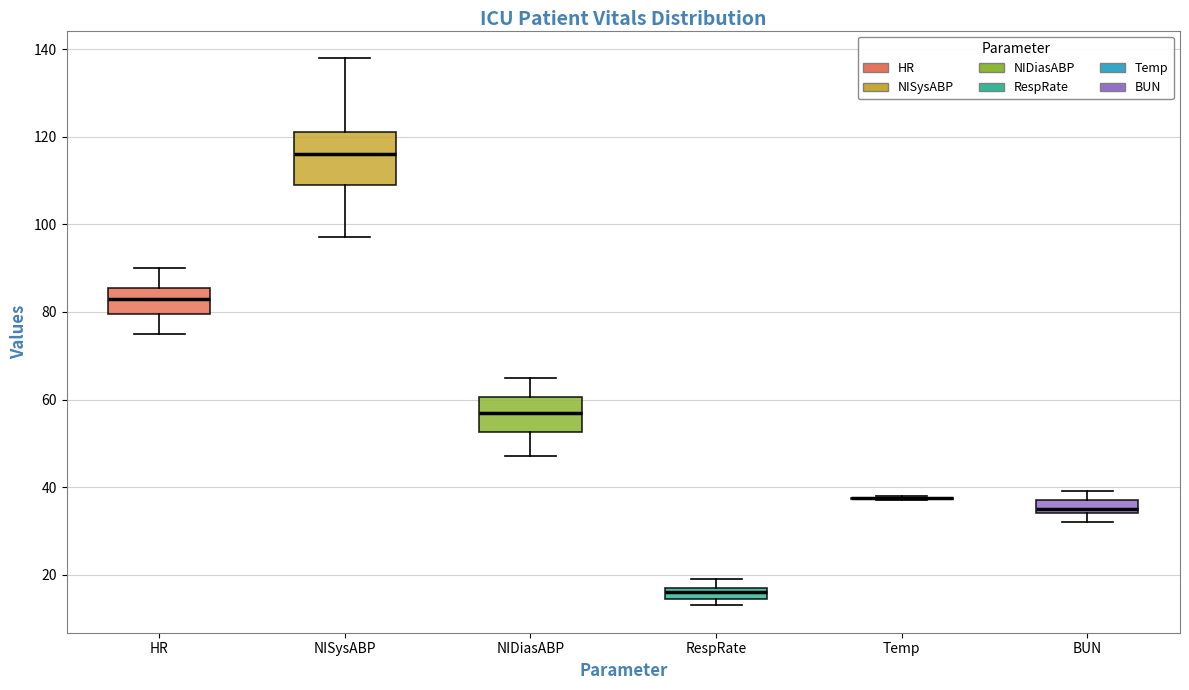

Where is the upper edge of the box for RespRate on the y-axis? The values are not printed on the chart, so give them approximately, as read against the axis.

18